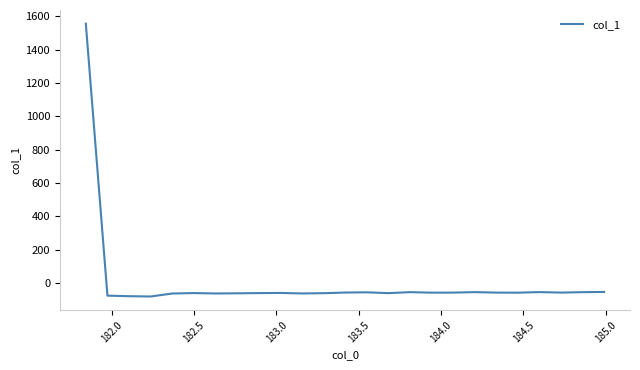

What is the difference between the maximum and minimum values?

1637.1